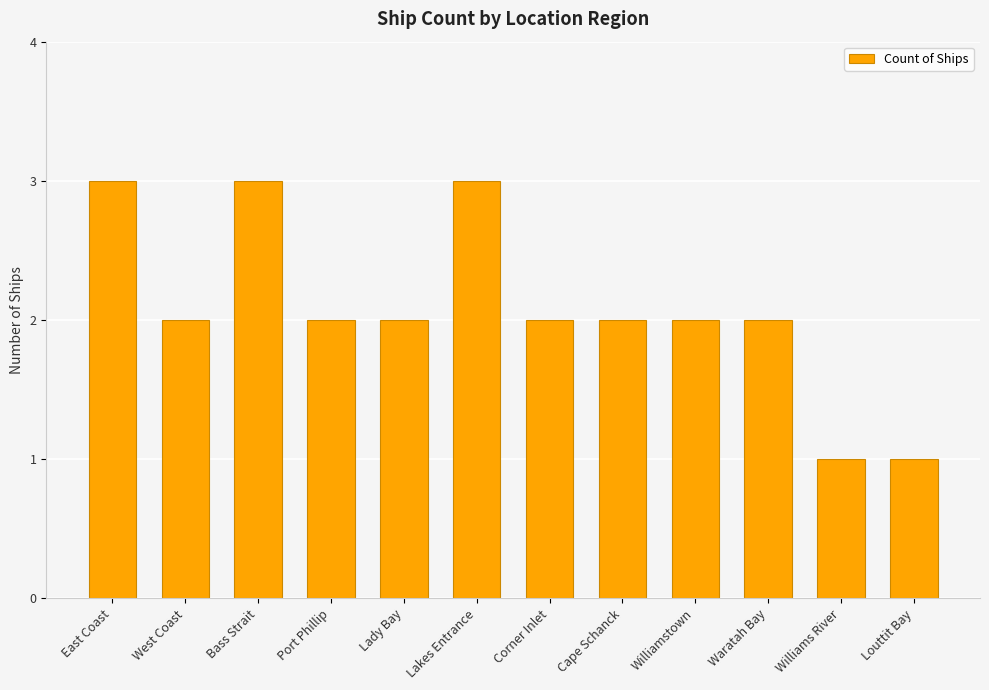

True or false: the data shows 3 at Bass Strait.

True